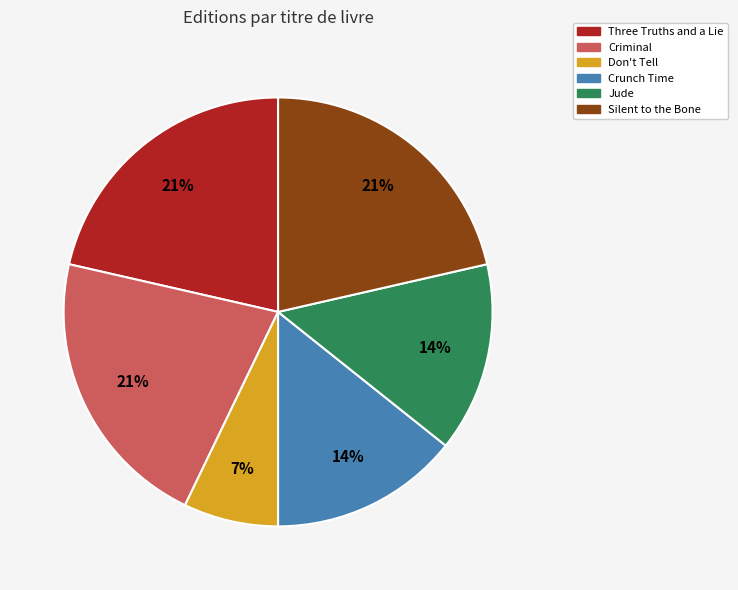

Is it true that Three Truths and a Lie is 21% of the pie?

True